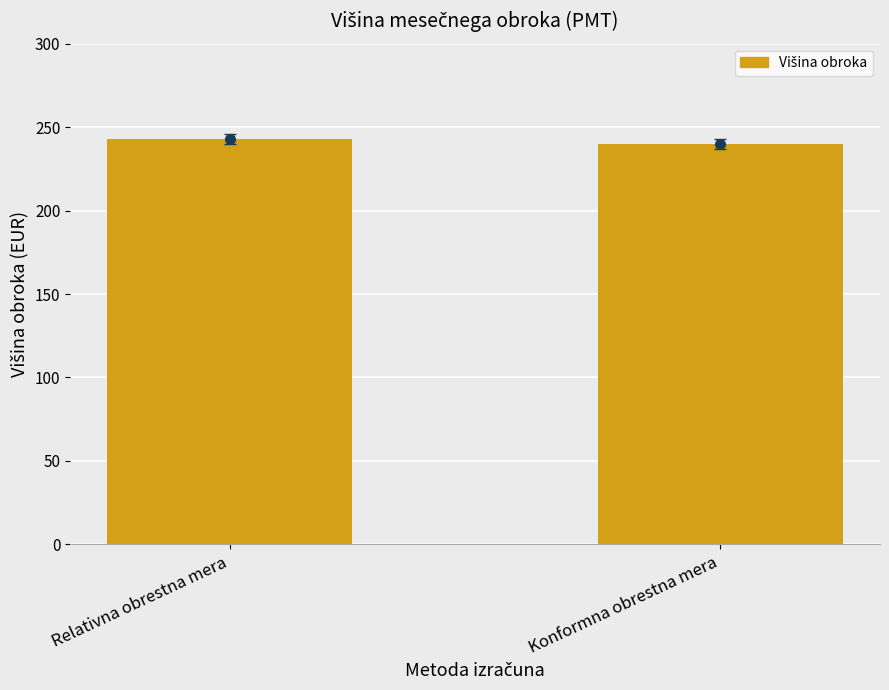

What is the difference between the maximum and minimum values?

2.9